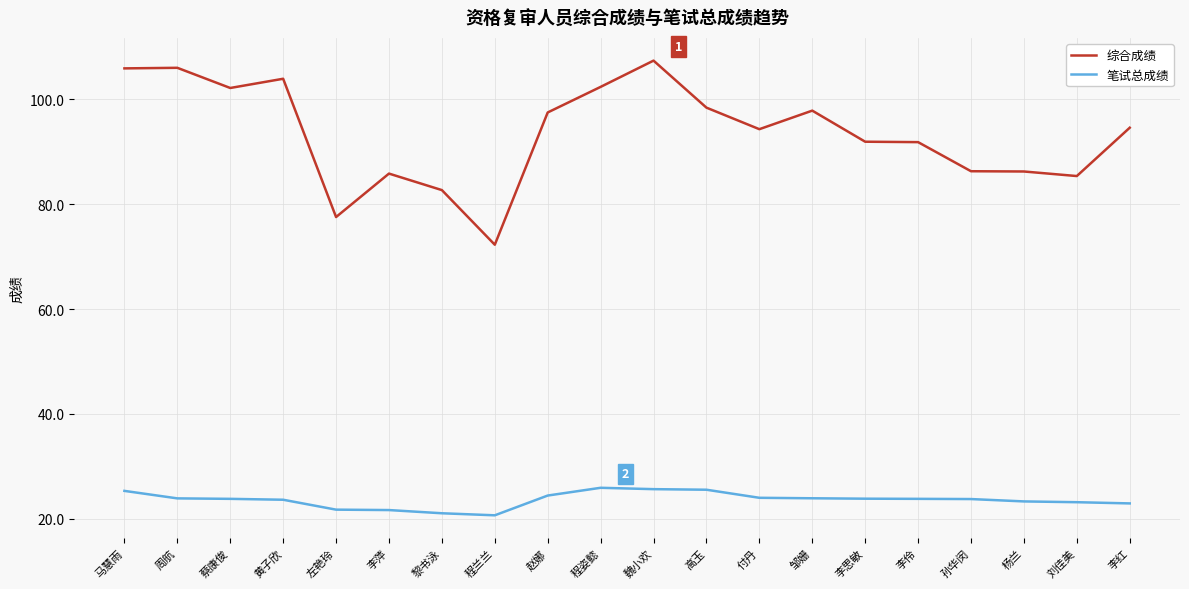

What is the difference between the maximum and minimum values in the 综合成绩 series?

35.1